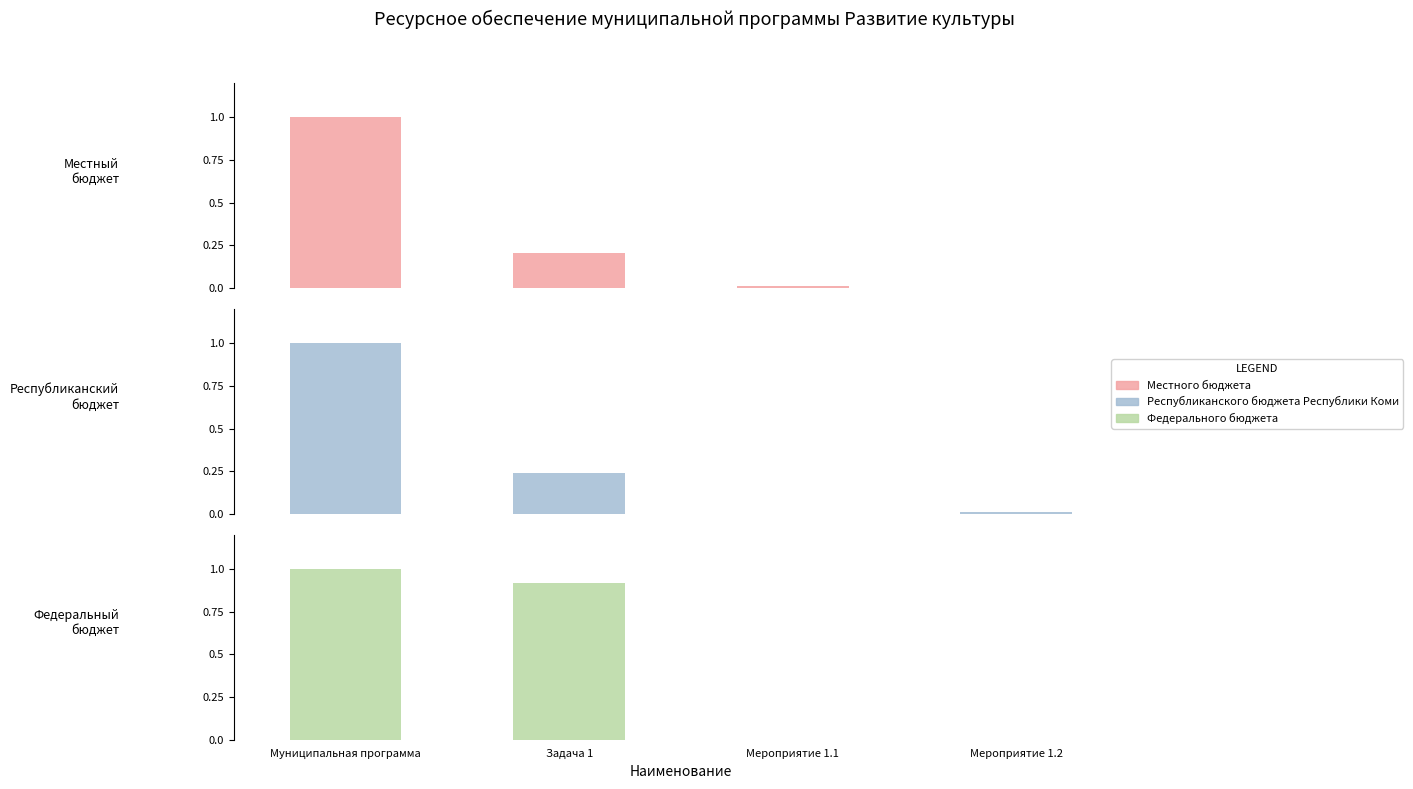

What is the average value of the Федерального бюджета series?

0.5